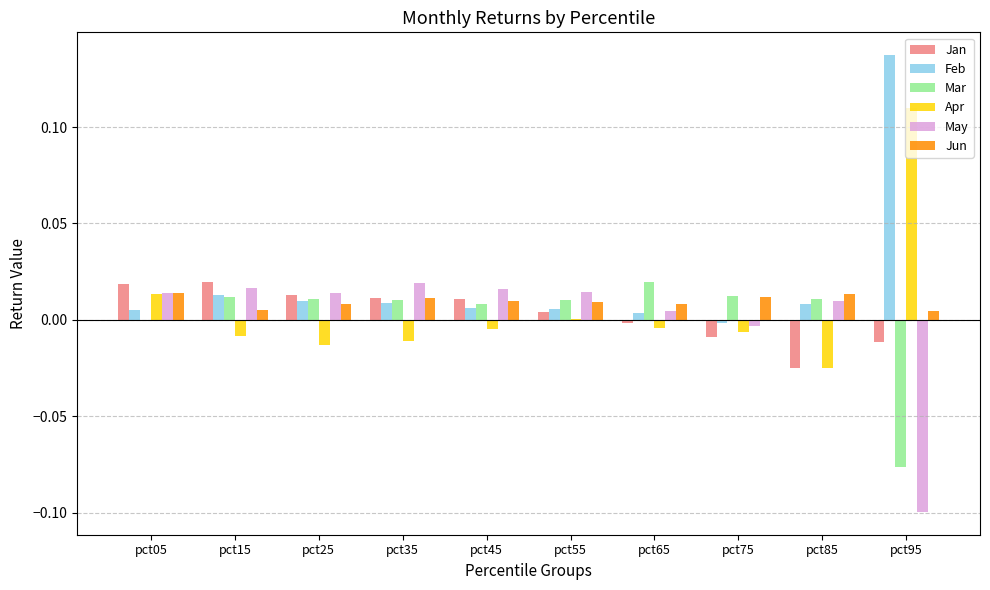

Are the bars horizontal?

No